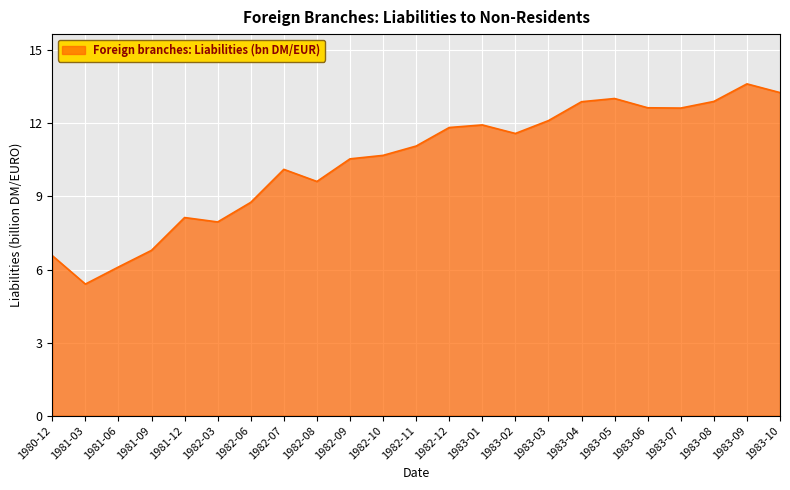

Where does the data first go above 11?

1982-11